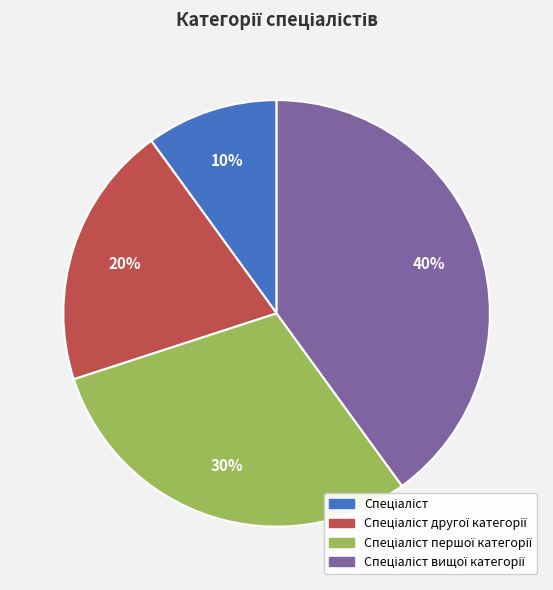

Does any single category account for the majority?

No